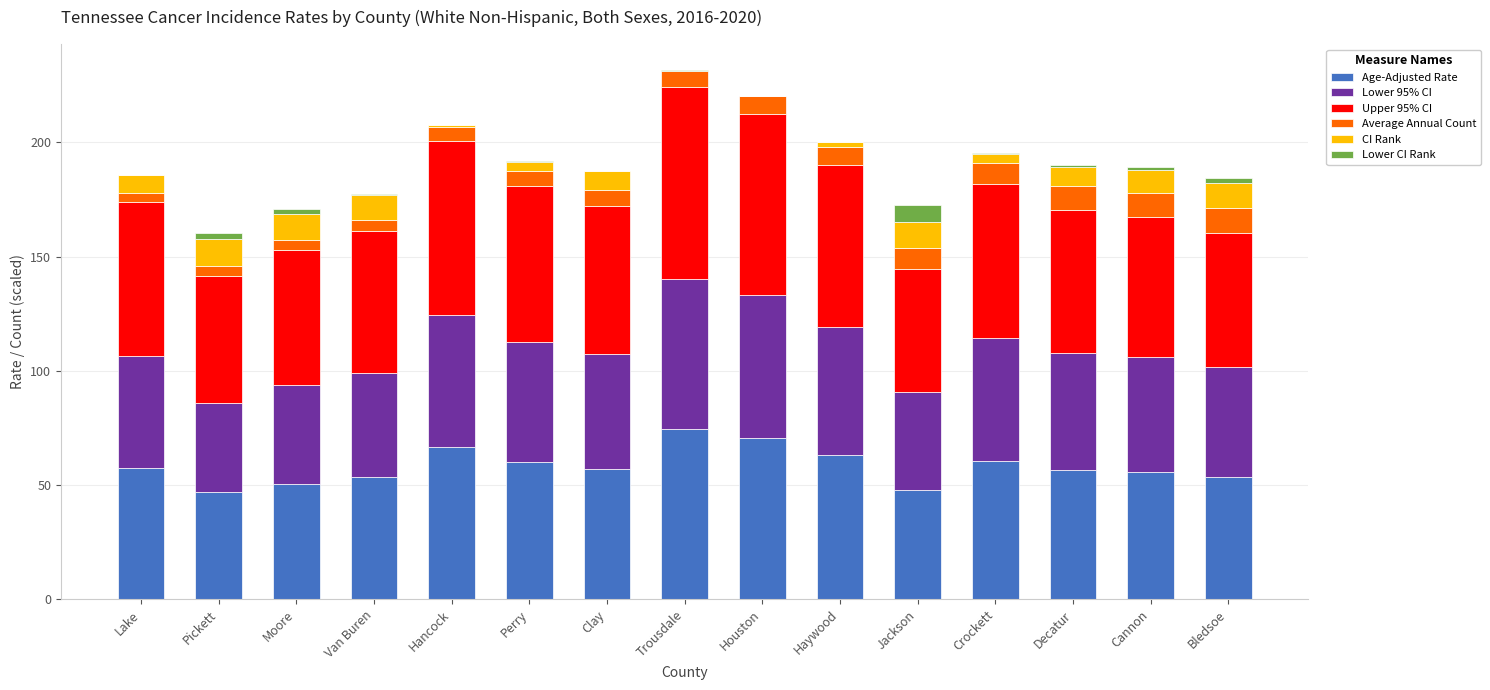

Is it true that Age-Adjusted Rate equals 46.8 at Pickett?

True